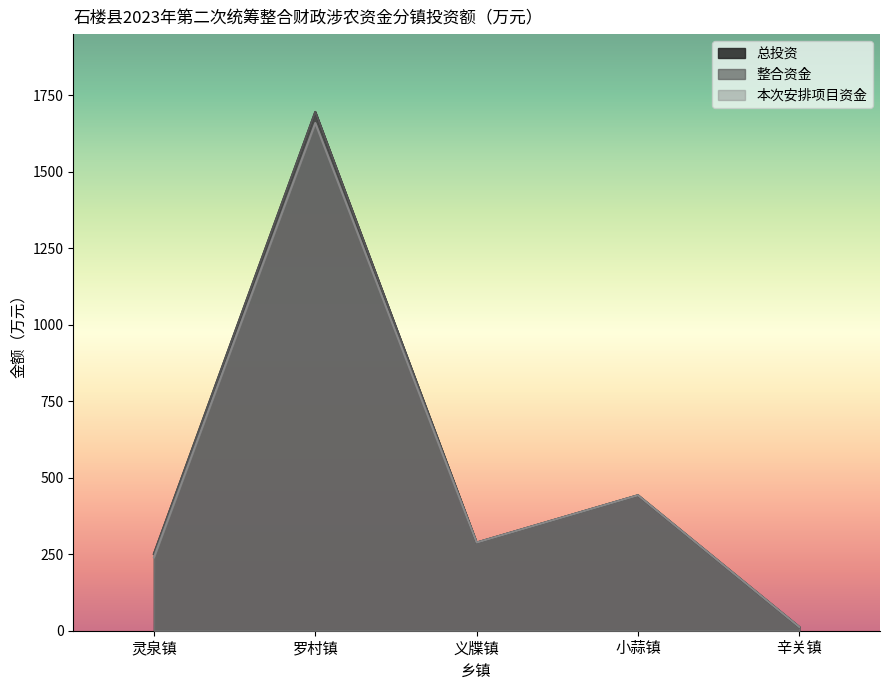

Which category has the highest value in the 本次安排项目资金 series?

罗村镇